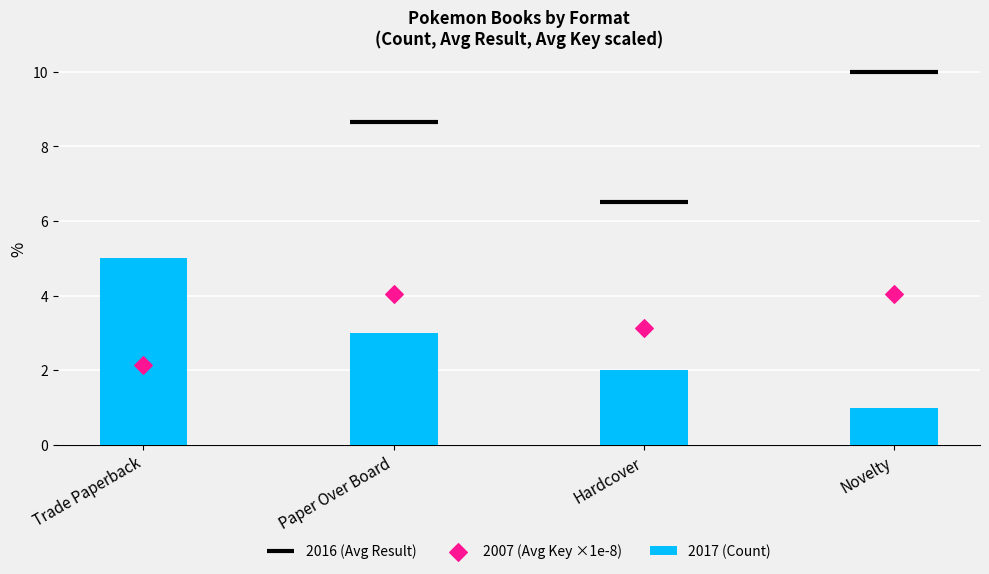

Which series reaches the minimum Y coordinate?

Count